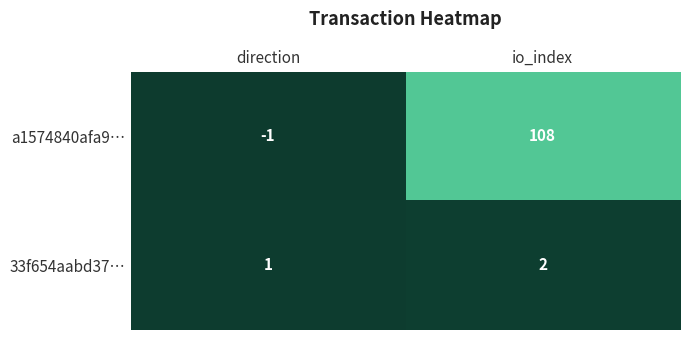

What is the difference between the highest and lowest values at io_index?

106